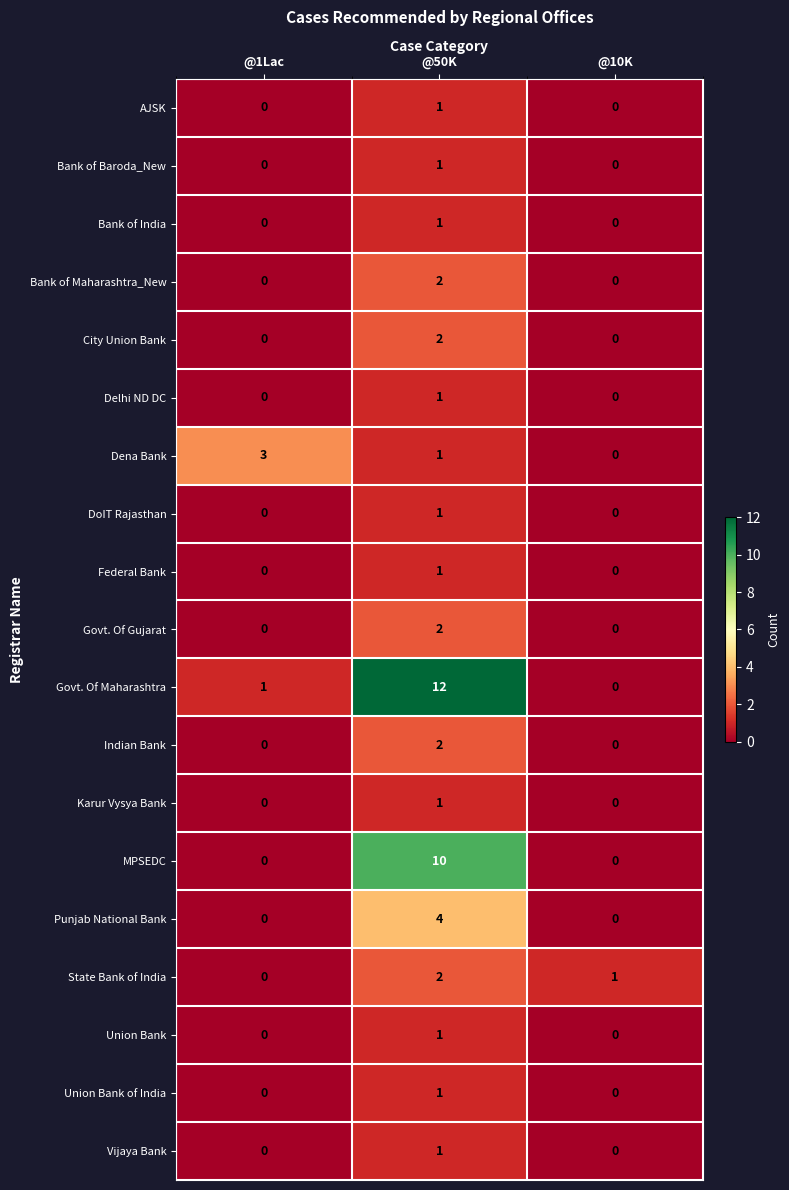

What is the difference between the maximum and minimum values in the Punjab National Bank series?

4